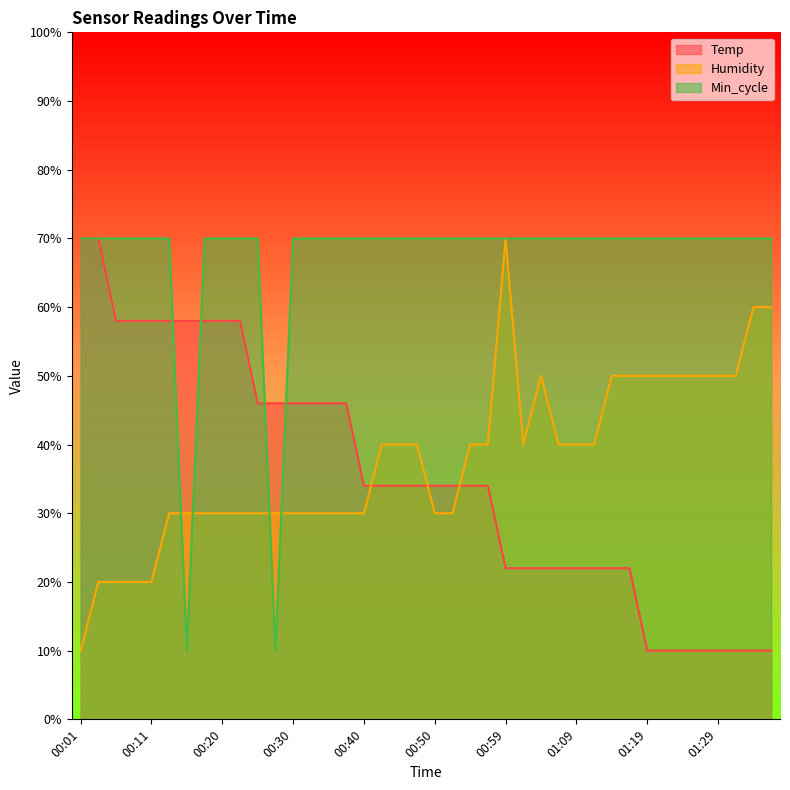

How many values in the Humidity series are below 39?

19